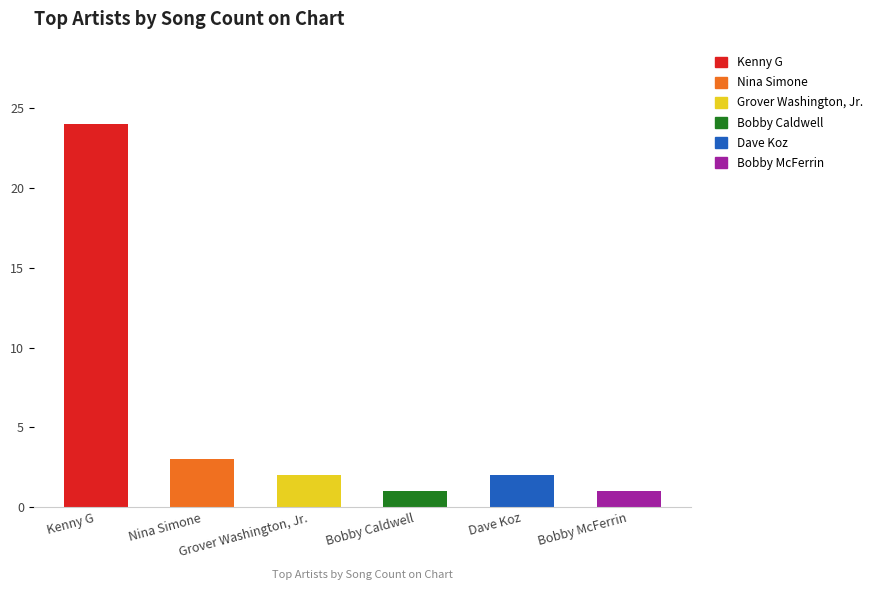

What is the maximum value shown in the chart?

24